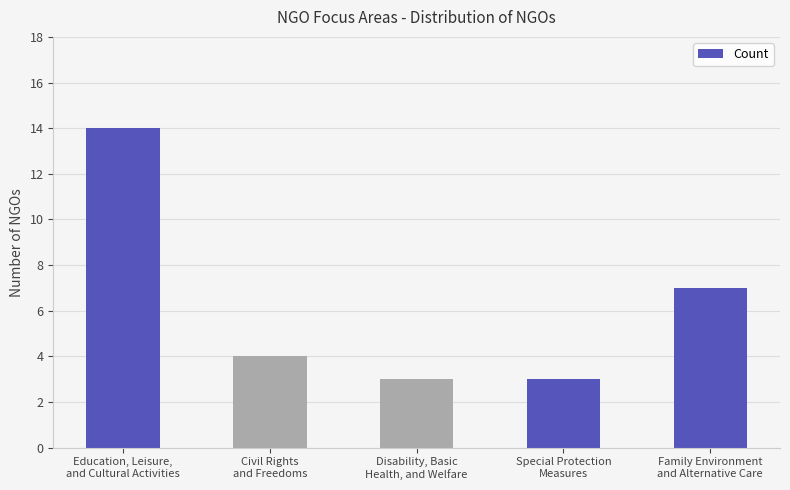

Is it true that the value at Family Environment
and Alternative Care is 7?

True